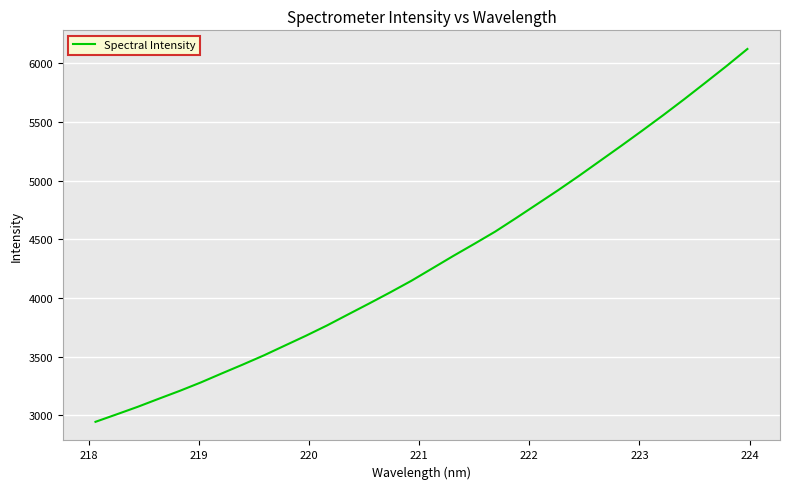

What is the smallest value displayed?

2944.4